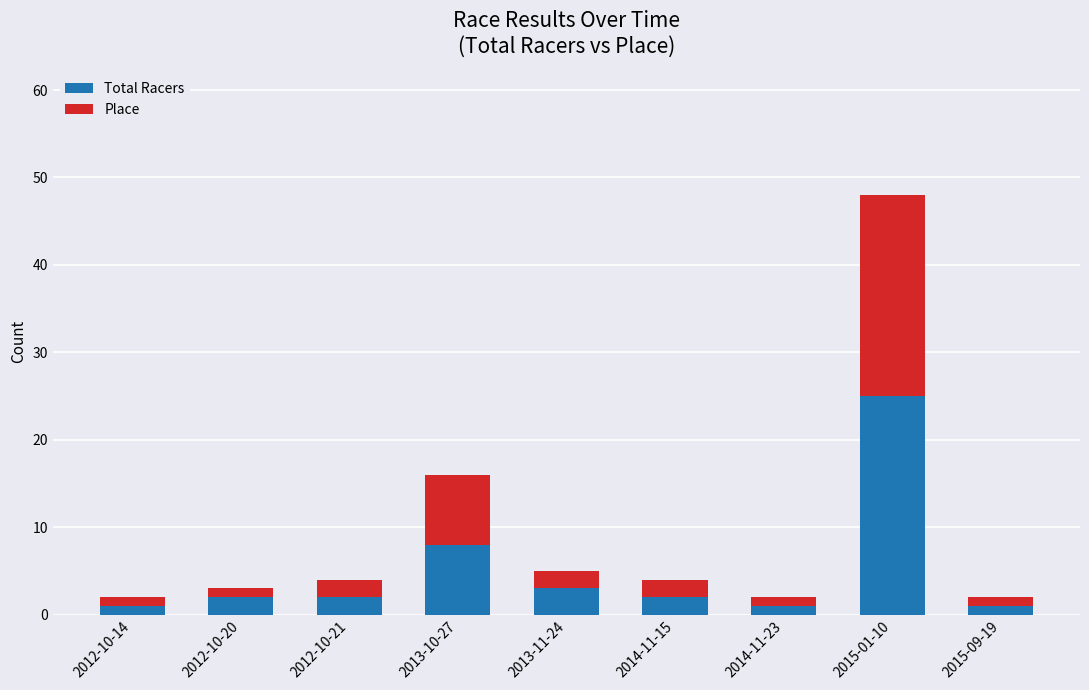

Is it true that Total Racers equals 2 at 2012-10-20?

True